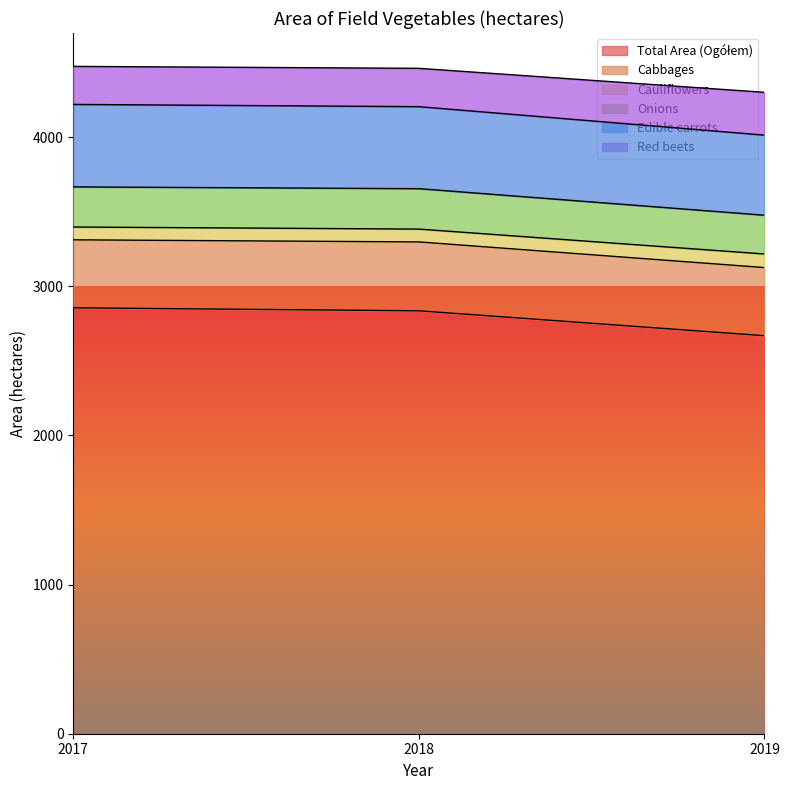

Does the chart display data point markers on the line(s)?

No